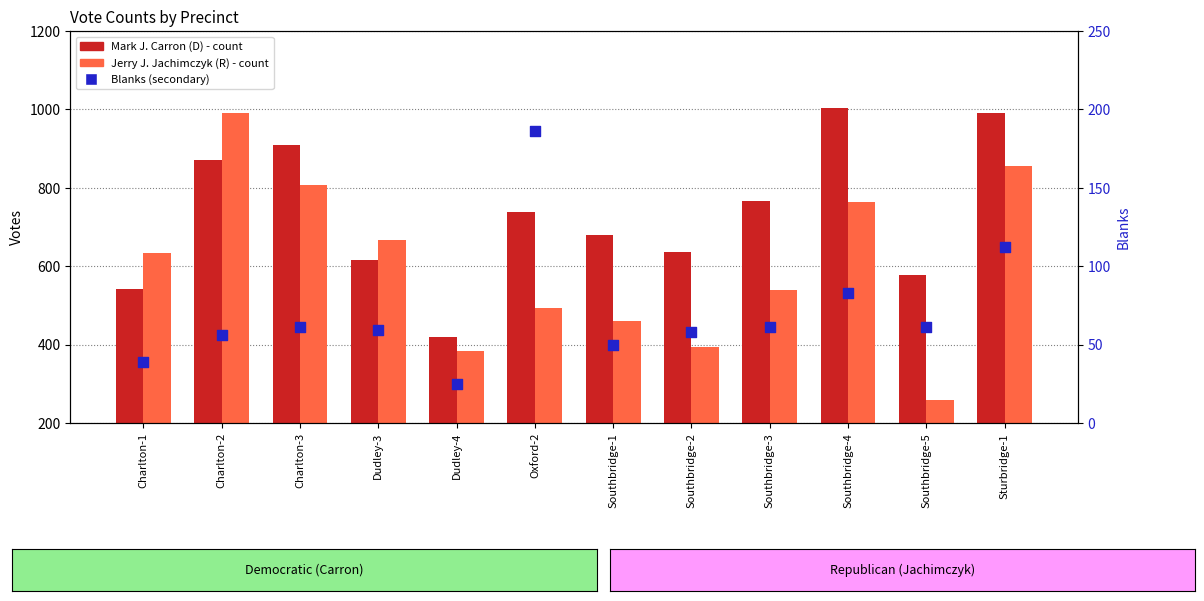

Is the value of Jerry J. Jachimczyk (R) at Southbridge-5 greater than the value of Blanks at Charlton-3?

Yes